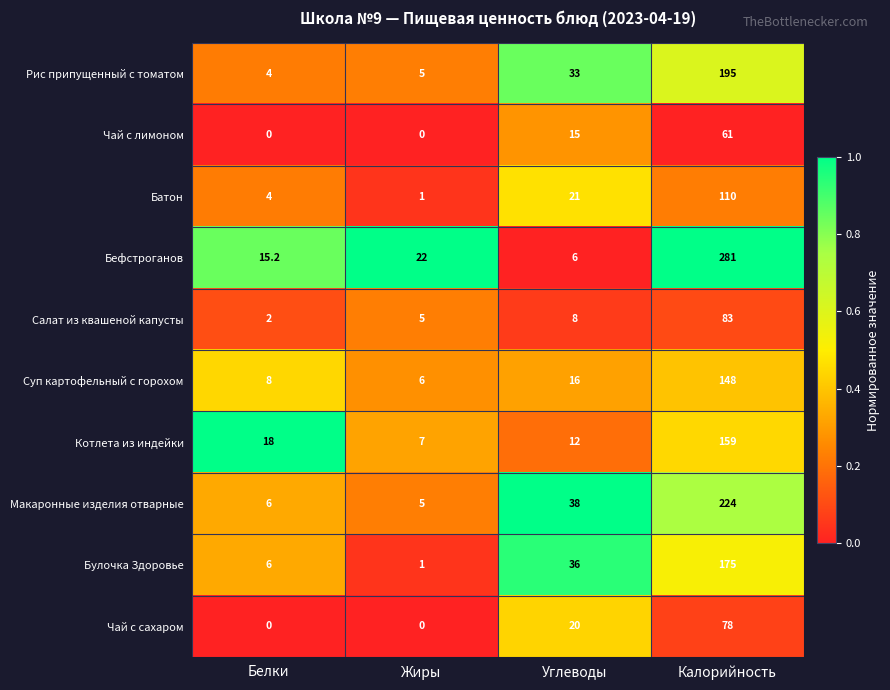

Which series has the largest range (max minus min)?

Бефстроганов